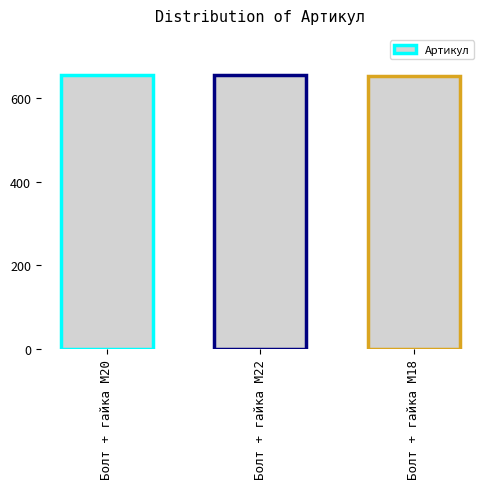

What is the smallest value displayed?

653